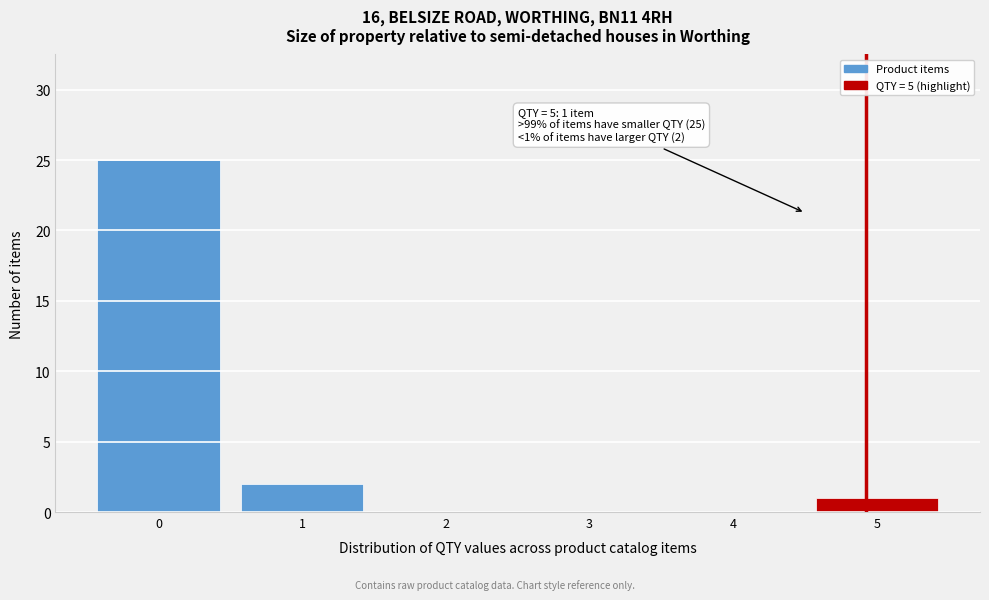

Reading left to right, what are all the values shown in this chart?

0=25	1=2	2=0	3=0	4=0	5=1